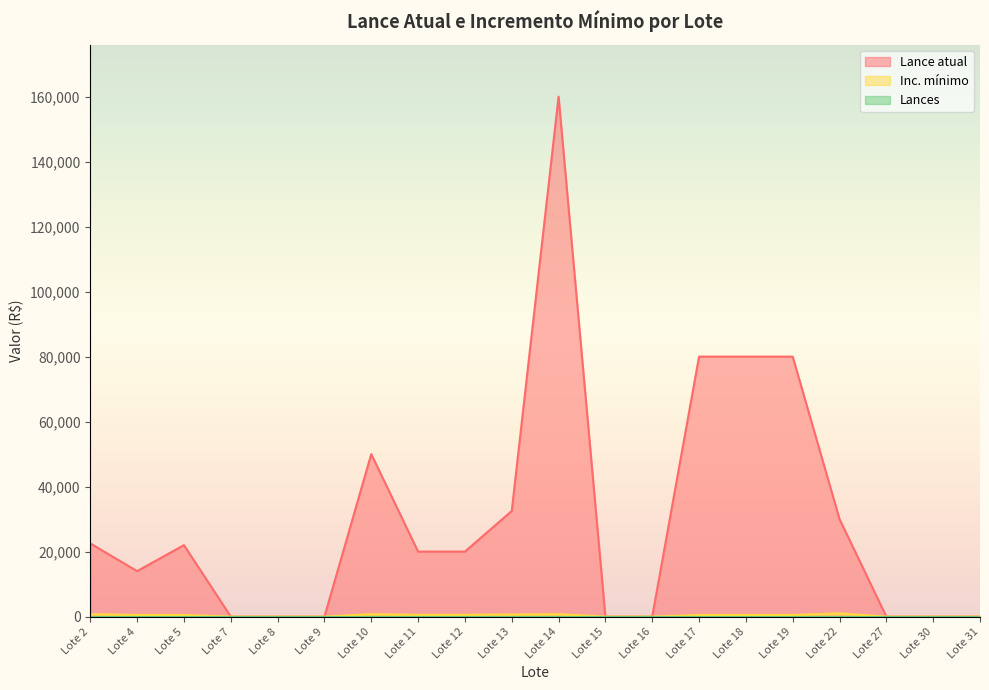

Which category has the lowest value in the Inc. mínimo series?

Lote 7